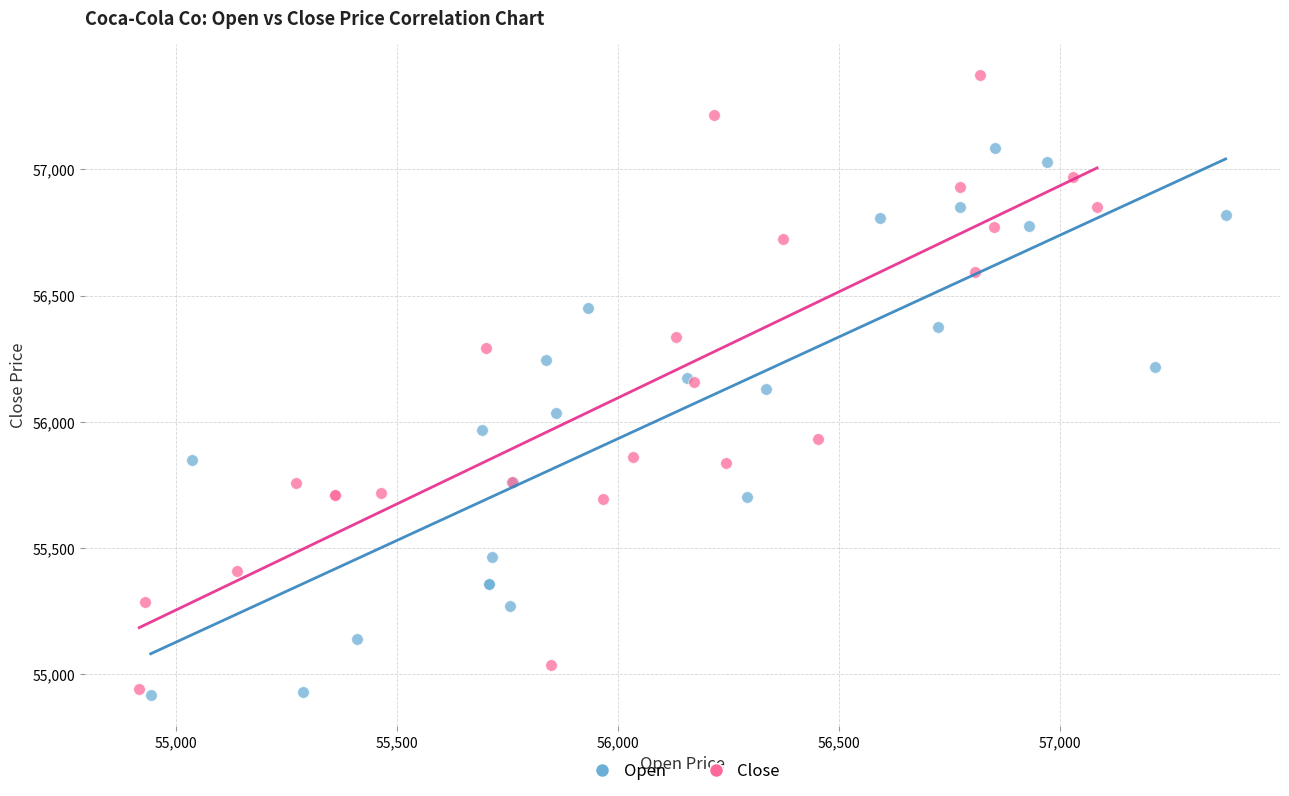

What are all the series names shown in the legend?

Open, Close